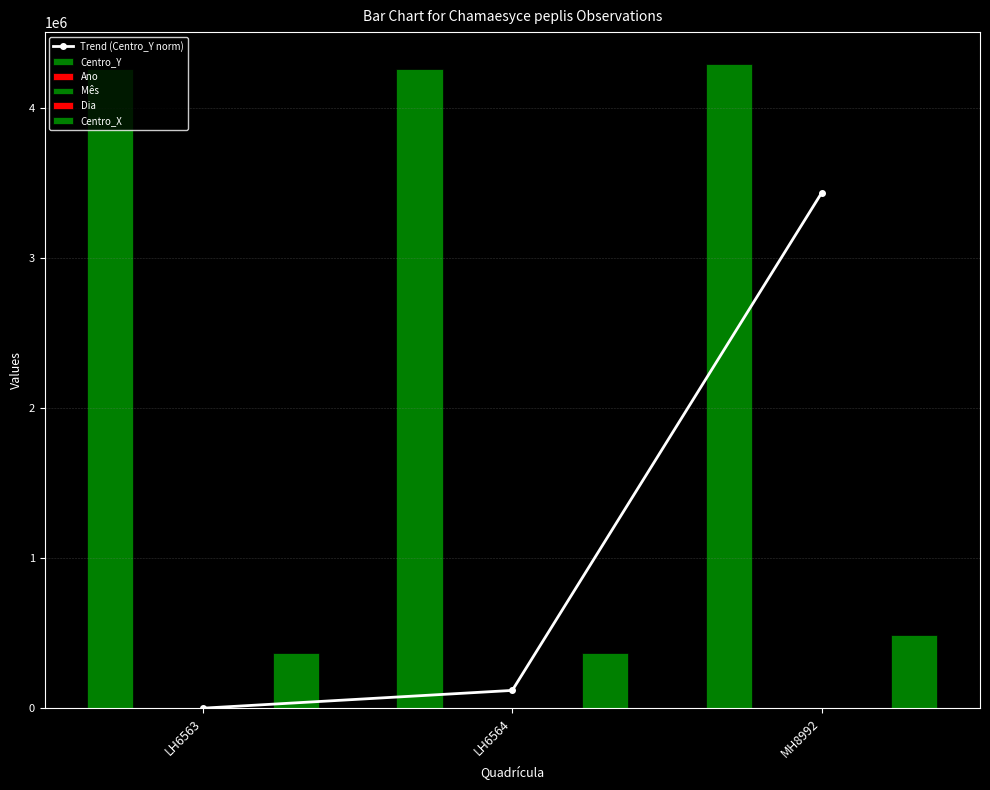

What is the sum of the Mês values at LH6564 and MH8992?

15.0